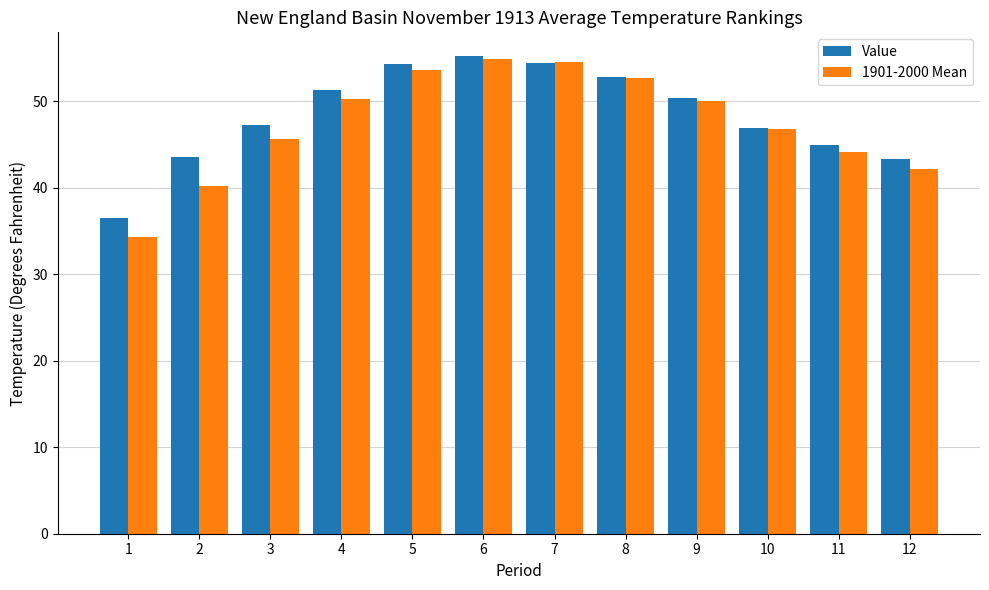

What is the approximate value of 1901-2000 Mean at 7?

54.5